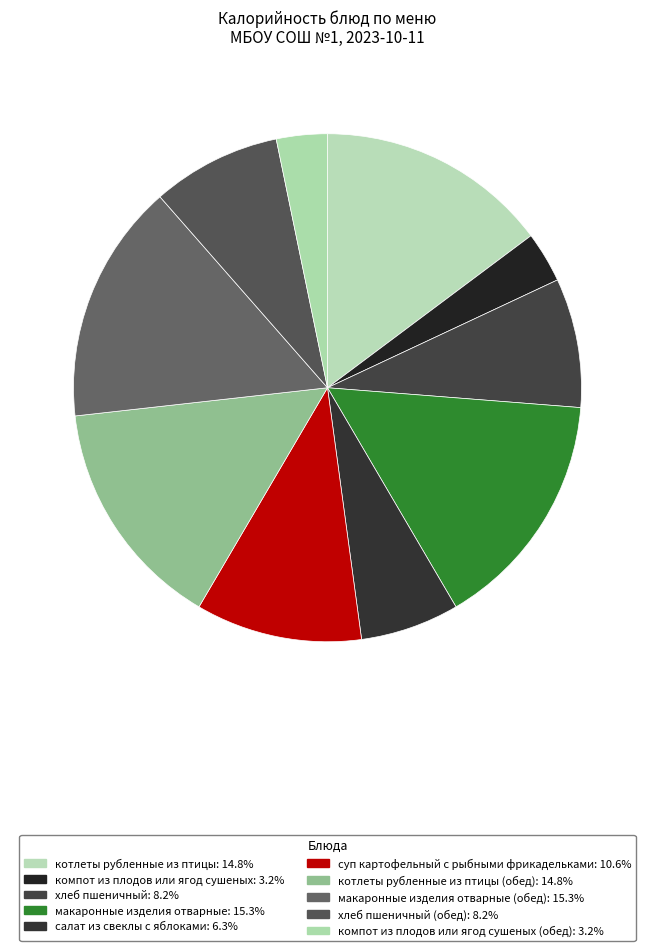

To the nearest percent, what is the difference between the largest and smallest slice percentages?

12%